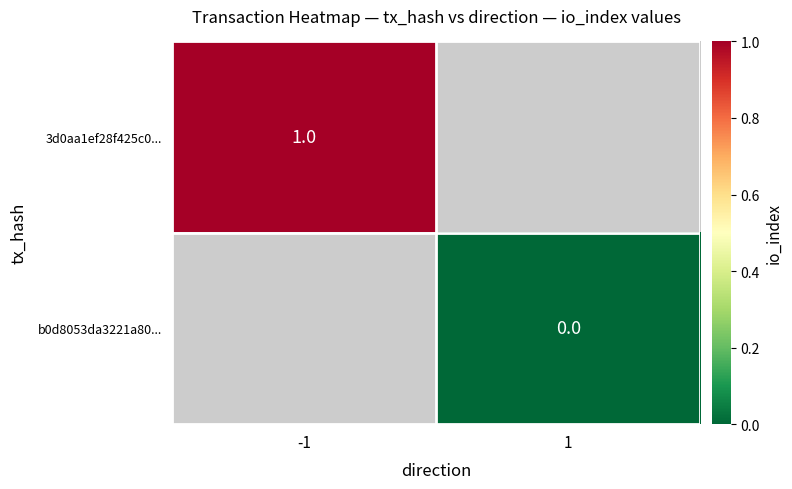

Is it true that 3d0aa1ef28f425c0... equals 1 at -1?

True